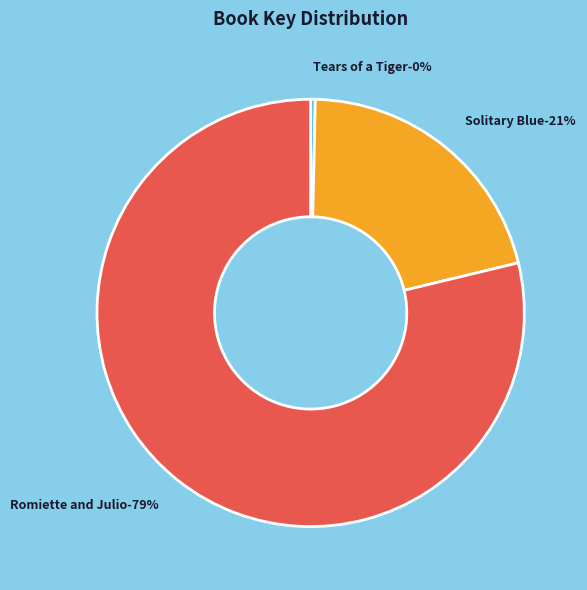

Is Solitary Blue
(331038) the majority of the pie?

No